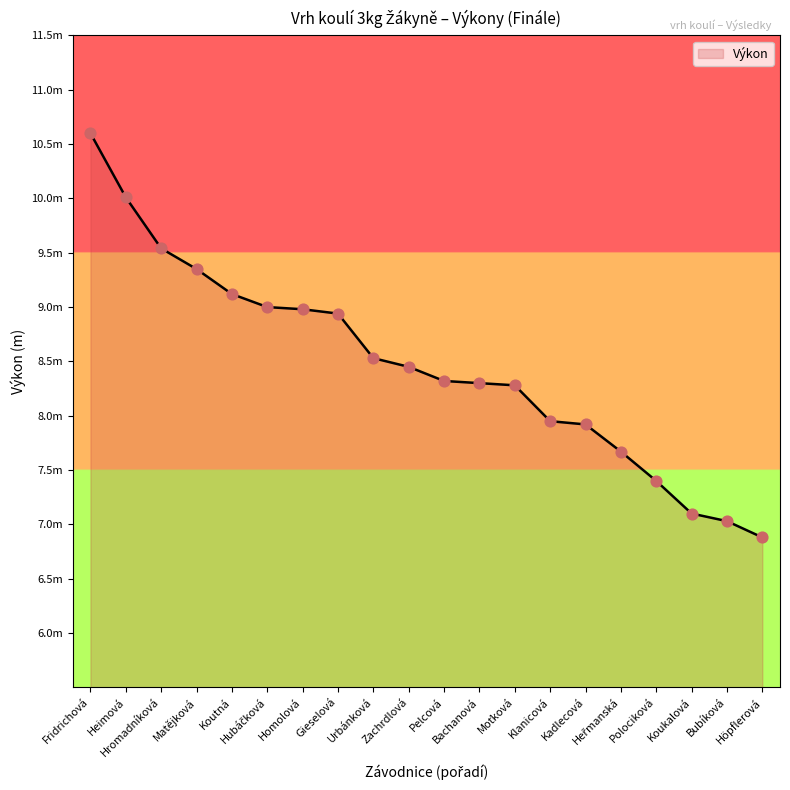

What is the change in value from Klanicová to Bubíková?

-0.9